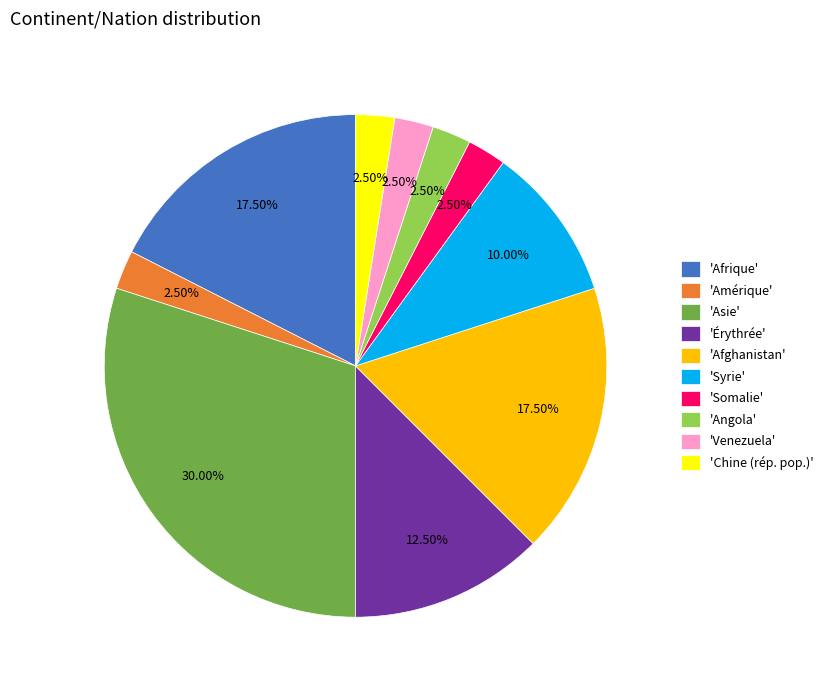

Approximately how many times larger is the value at 'Angola' compared to 'Venezuela'?

1.0